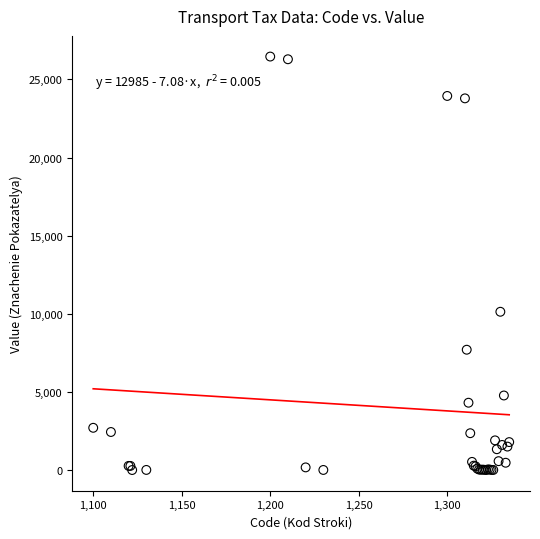

What Y value in the scatter plot is closest to 13230?

10128